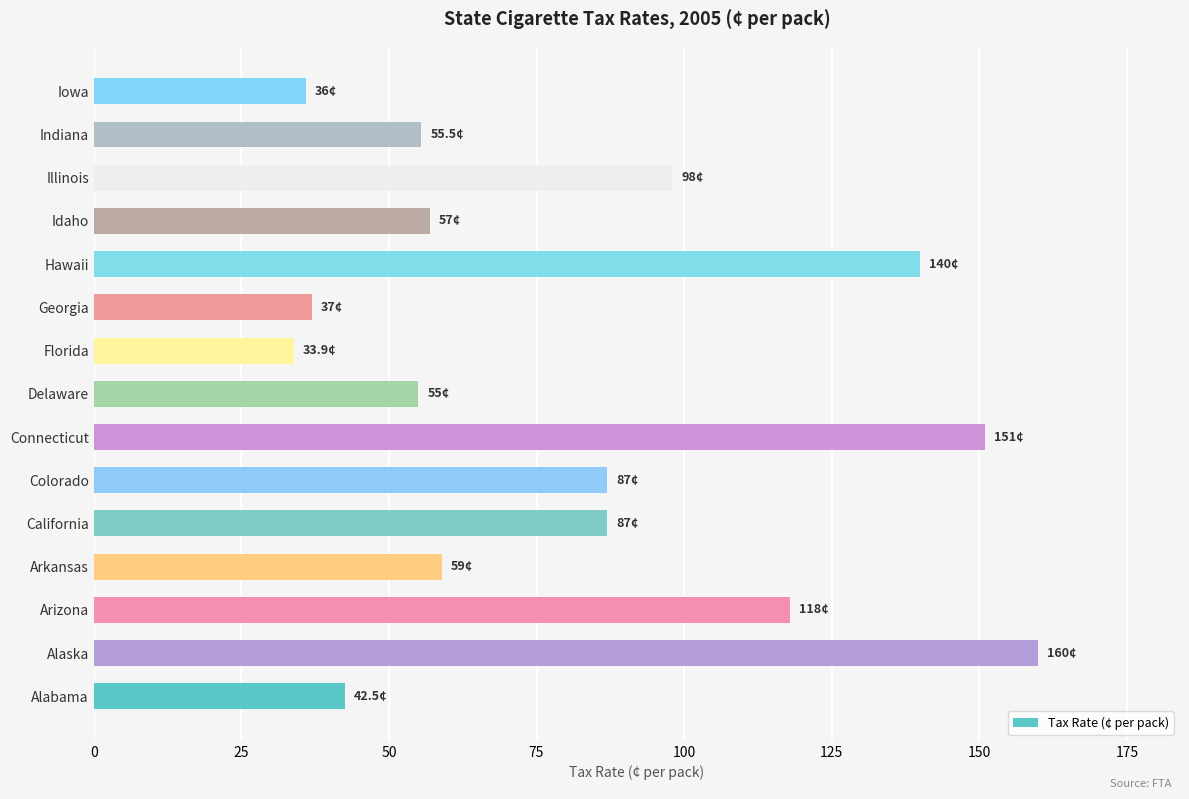

What is the sum of all values?

1216.9